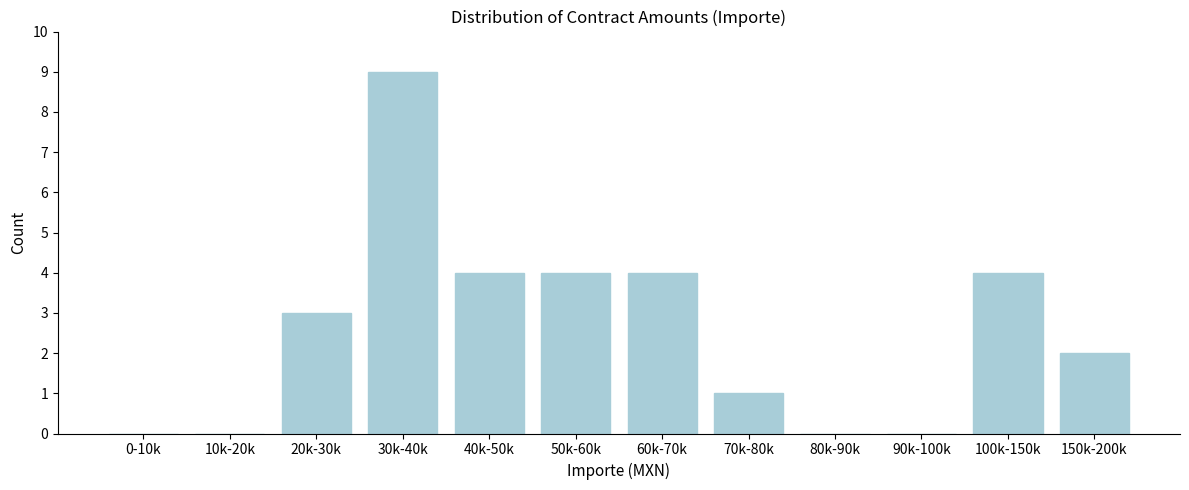

Reading left to right, transcribe all the data shown in this chart.

0-10k=0	10k-20k=0	20k-30k=3	30k-40k=9	40k-50k=4	50k-60k=4	60k-70k=4	70k-80k=1	80k-90k=0	90k-100k=0	100k-150k=4	150k-200k=2